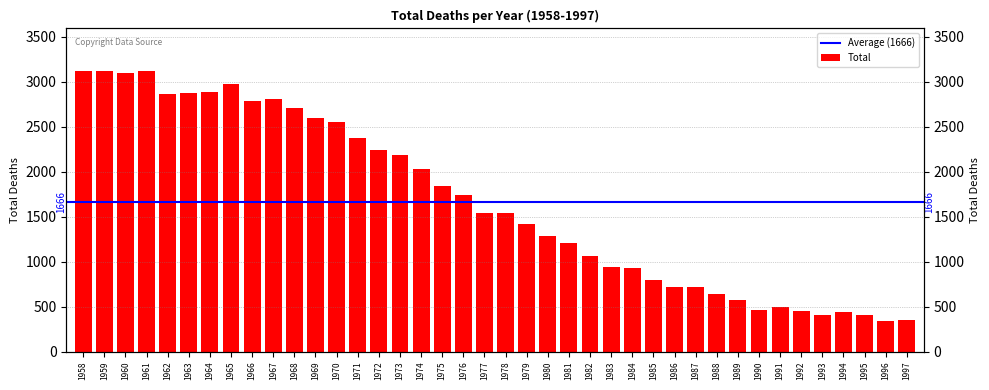

Reading right to left, extract all data points from this chart.

1997=351	1996=341	1995=401	1994=440	1993=401	1992=452	1991=495	1990=463	1989=568	1988=638	1987=722	1986=713	1985=795	1984=933	1983=941	1982=1066	1981=1206	1980=1281	1979=1416	1978=1544	1977=1541	1976=1737	1975=1844	1974=2028	1973=2184	1972=2240	1971=2371	1970=2557	1969=2594	1968=2711	1967=2810	1966=2785	1965=2973	1964=2889	1963=2880	1962=2863	1961=3117	1960=3100	1959=3125	1958=3118